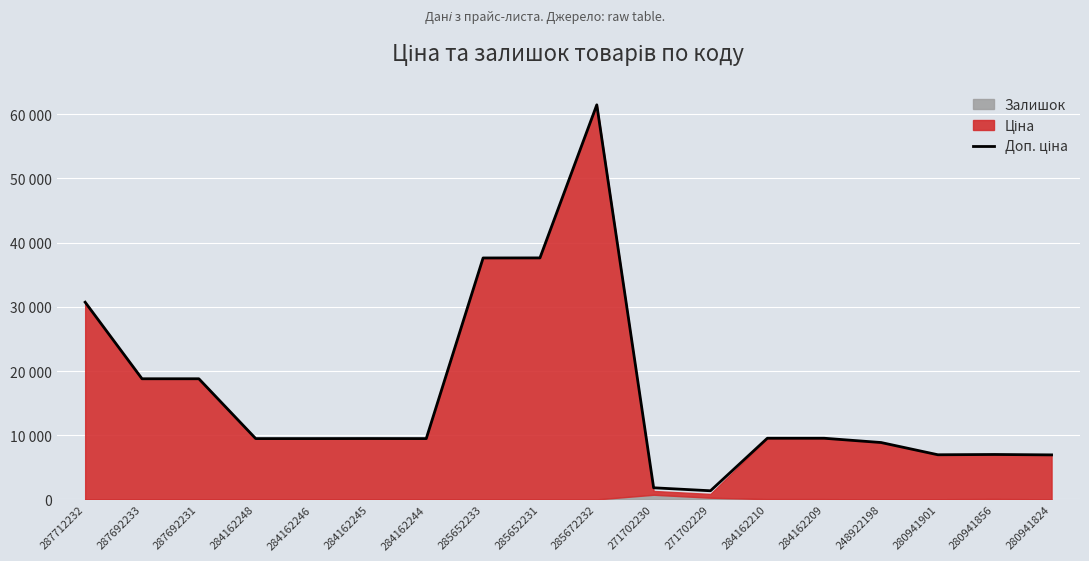

What is the difference between the second highest and second lowest values?

35799.0